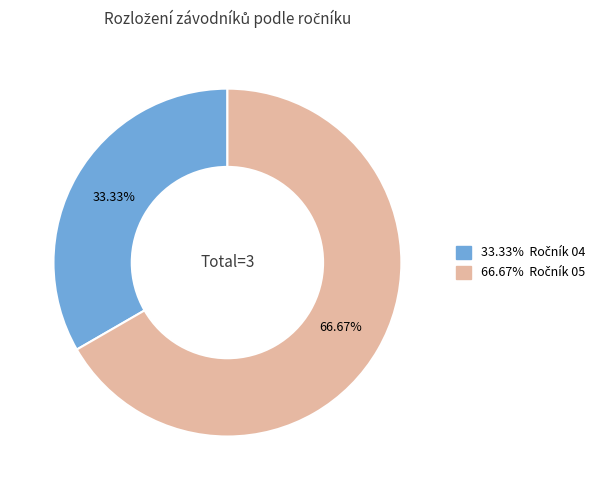

Is there a majority slice in this chart?

Yes